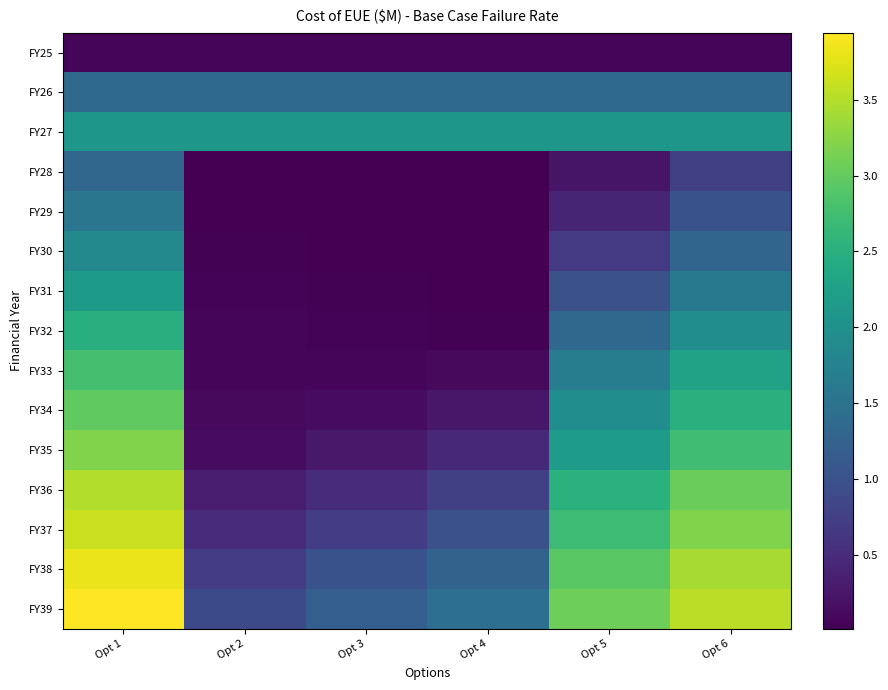

Count the number of data series in this chart.

15